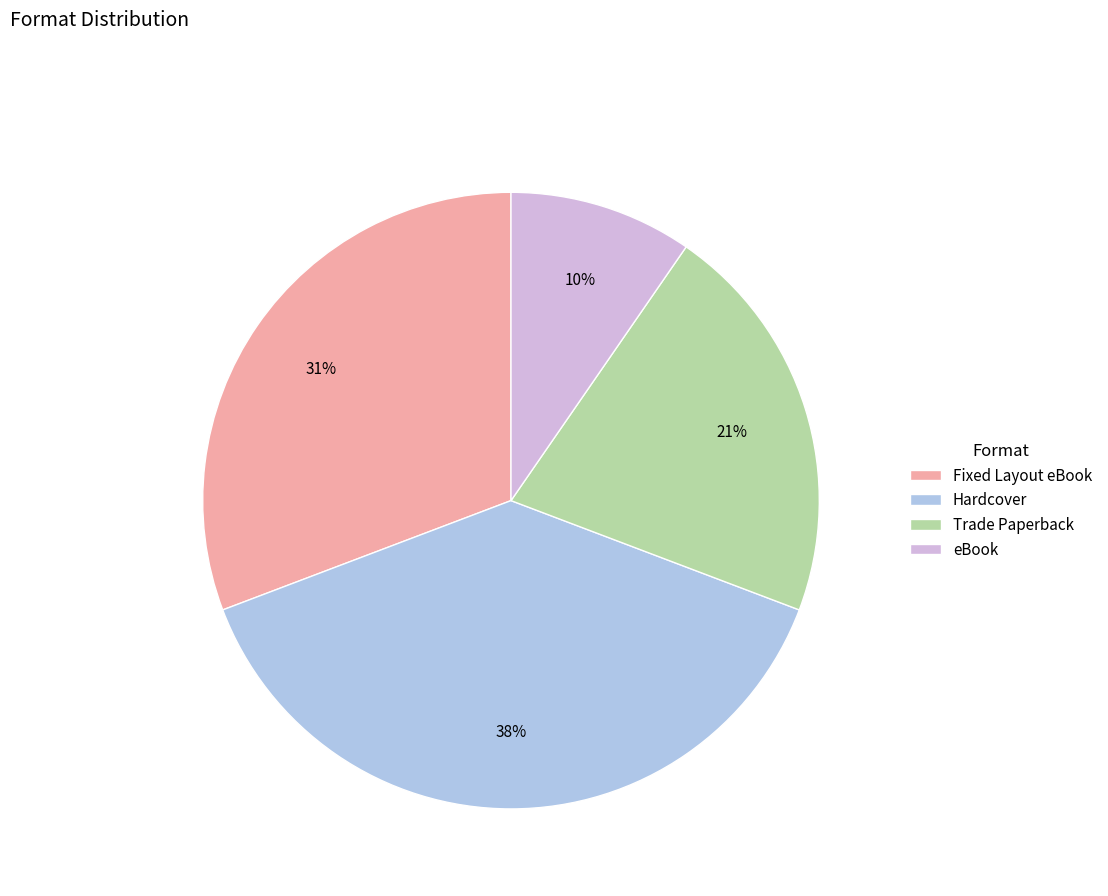

Count the number of slices in the pie.

4